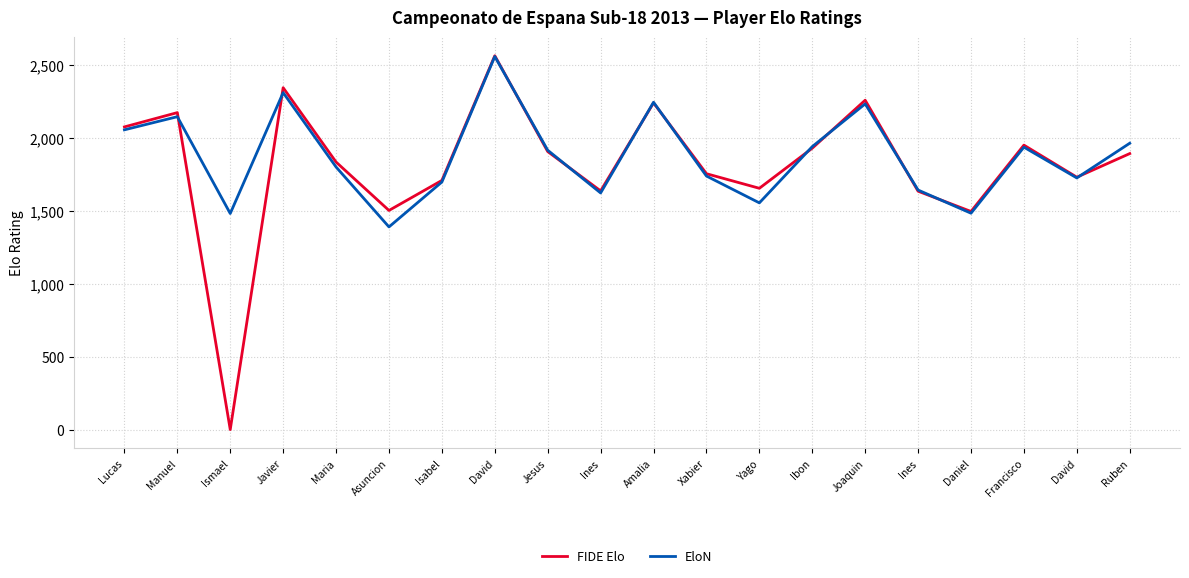

What are all the series names shown in the legend?

FIDE Elo, EloN